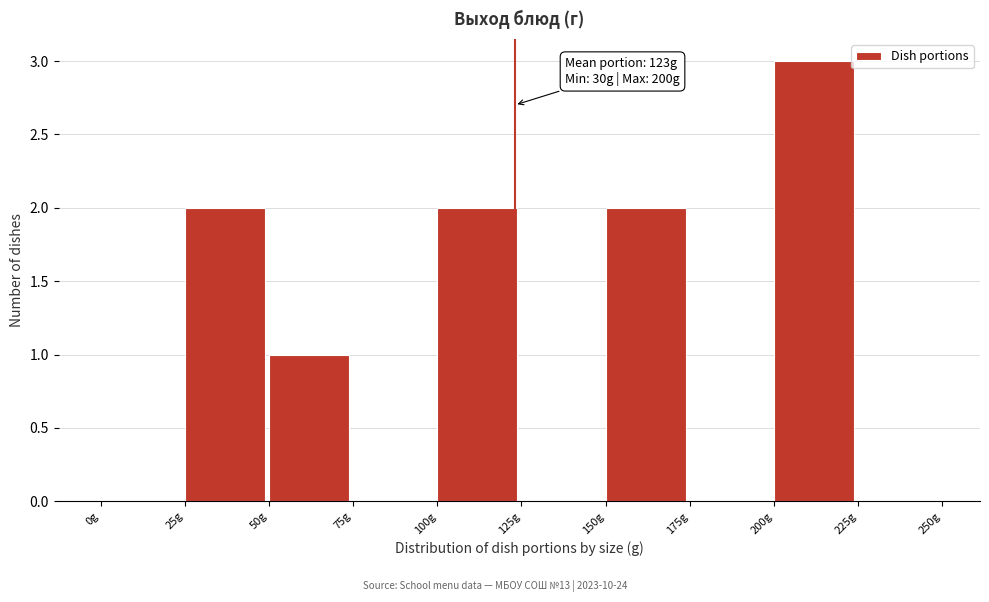

Over which range of the x-axis is the bar tallest?

200 to 225